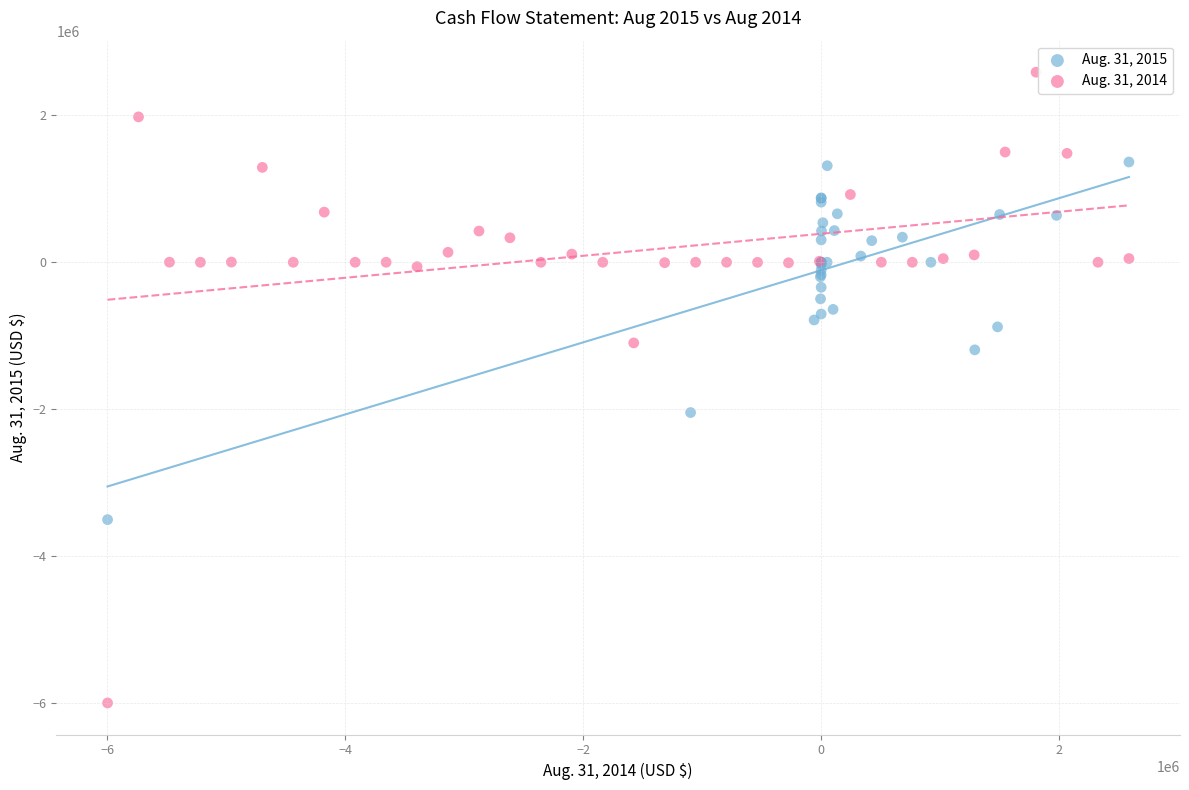

What are all the series names shown in the legend?

Aug. 31, 2015, Aug. 31, 2014